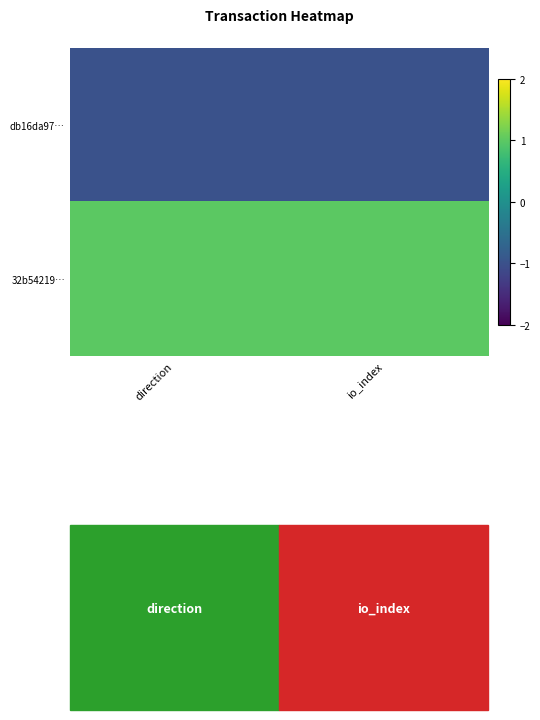

Rank the series at direction from highest to lowest value.

32b54219…, db16da97…